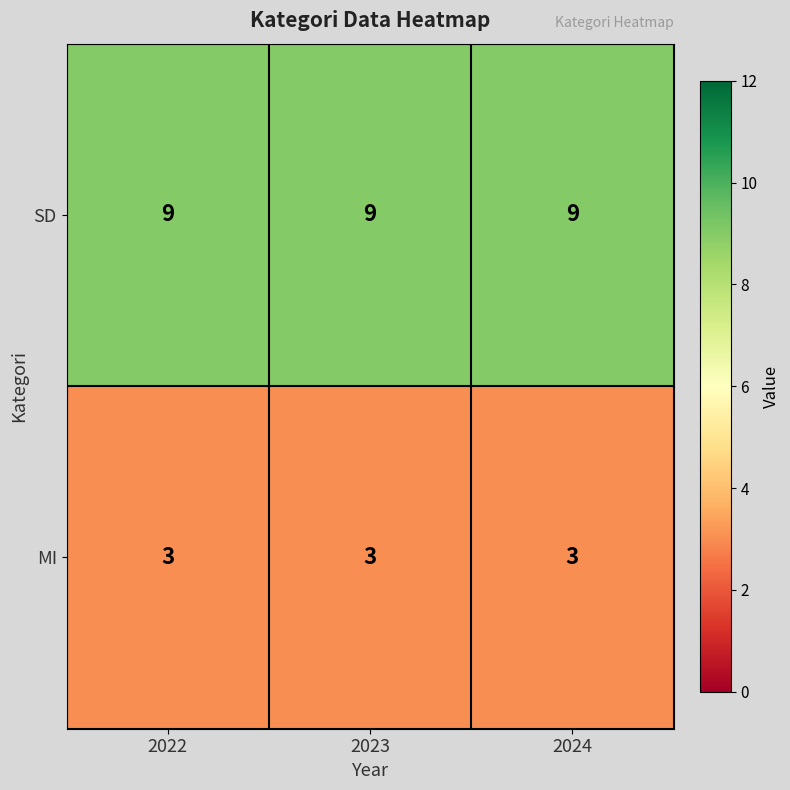

Which series has the largest total across all categories?

SD